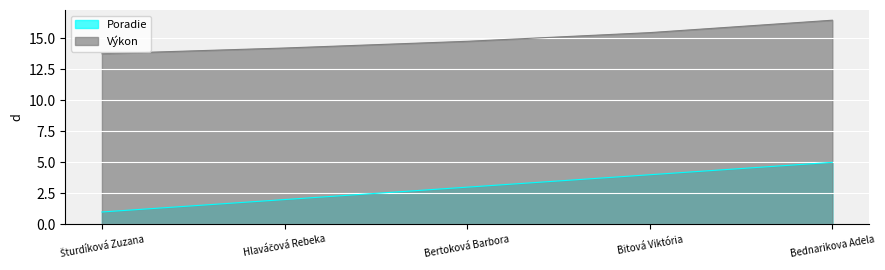

True or false: Výkon has more than 2 interior local peaks.

False